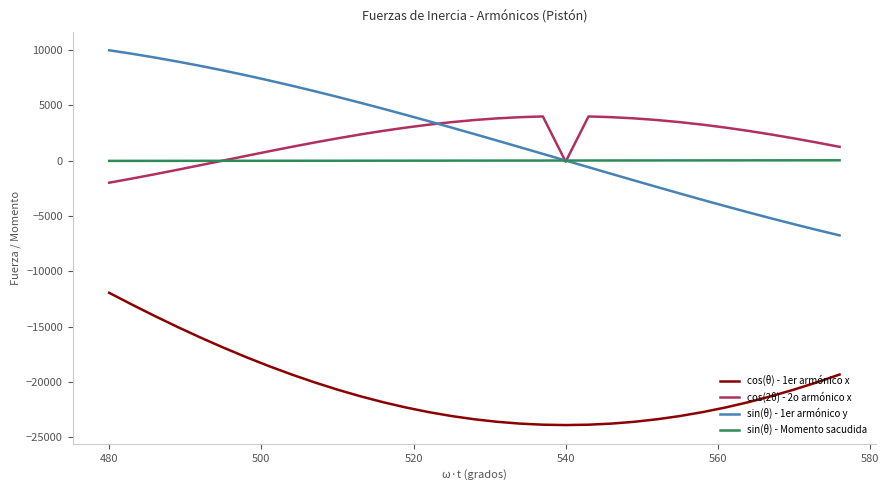

What are all the series names shown in the legend?

cos(θ) - 1er armónico x, cos(2θ) - 2o armónico x, sin(θ) - 1er armónico y, sin(θ) - Momento sacudida